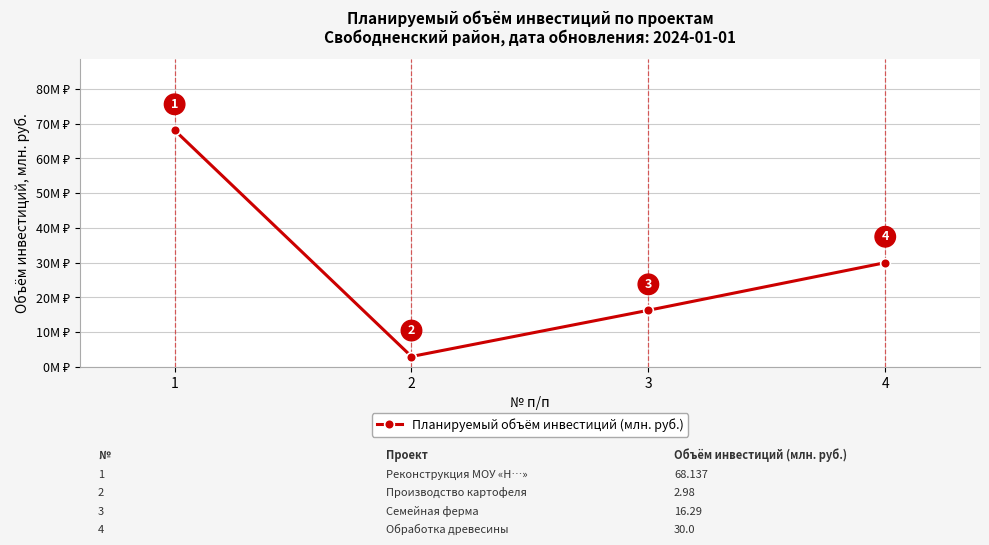

At which category does the data reach its first local valley?

2